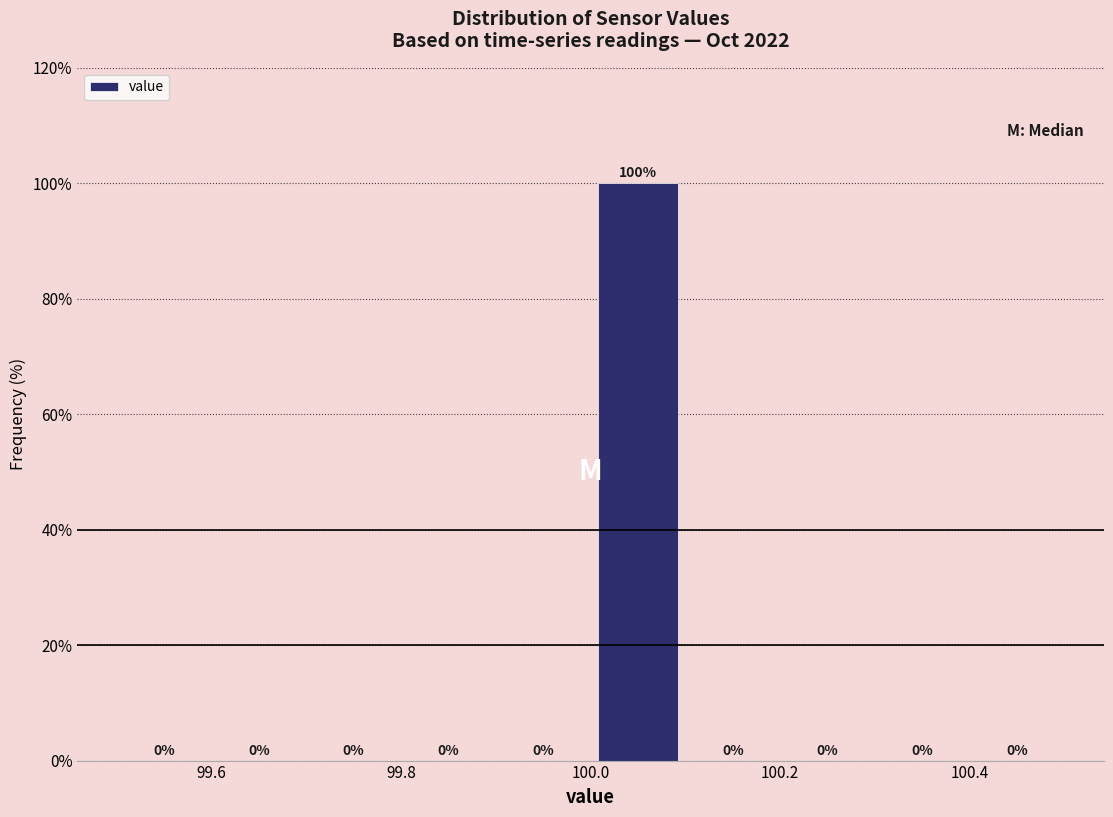

Reading left to right, list every bar in this chart as the range it spans on the x-axis followed by its height.

99.5 to 99.6: 0
99.6 to 99.7: 0
99.7 to 99.8: 0
99.8 to 99.9: 0
99.9 to 100.0: 0
100.0 to 100.1: 100
100.1 to 100.2: 0
100.2 to 100.3: 0
100.3 to 100.4: 0
100.4 to 100.5: 0